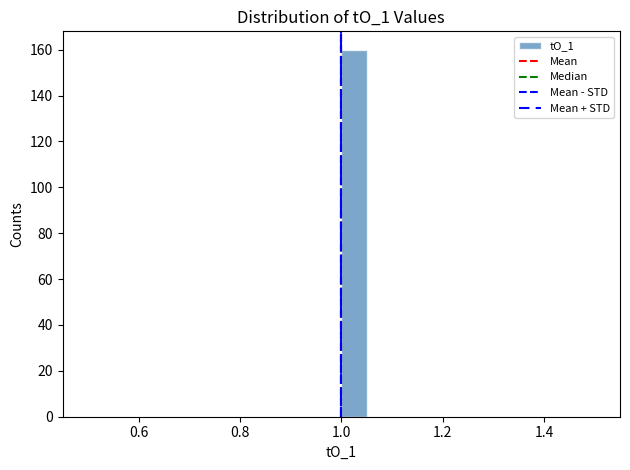

Around what value on the x-axis is the tallest bar? Give the approximate position of its centre, as read against the axis.

1.02